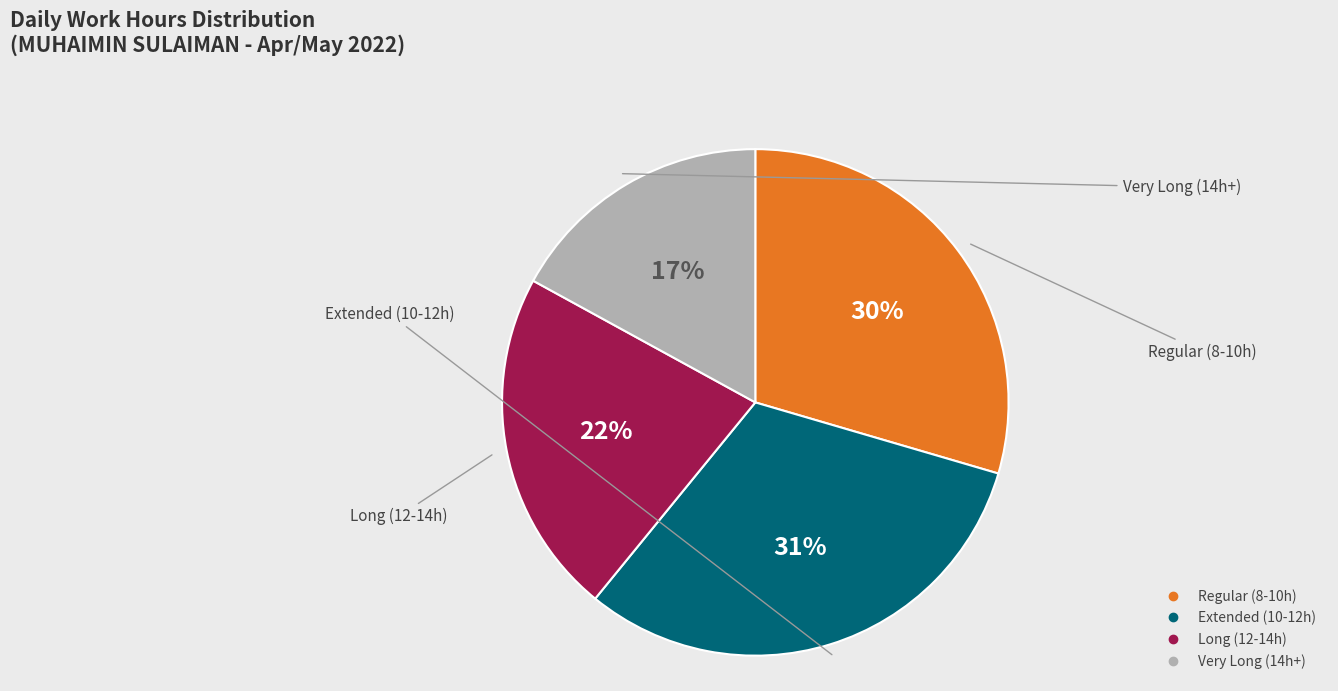

To the nearest percent, what is the average slice percentage?

25%